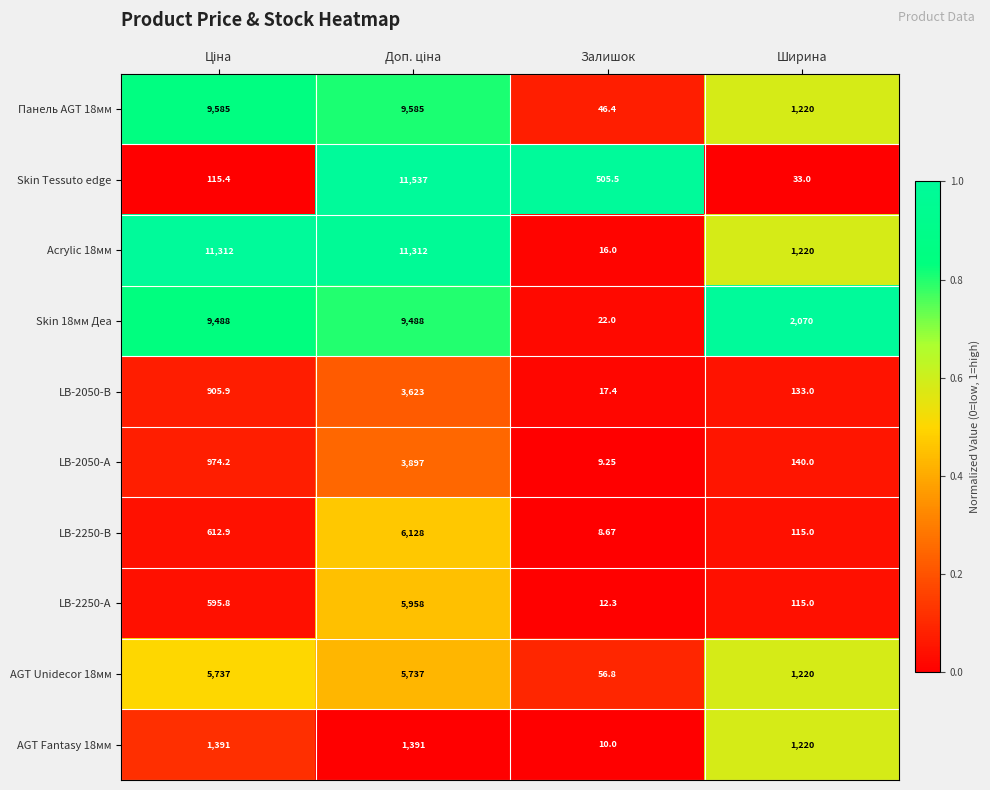

Rank the series at Залишок from lowest to highest value.

LB-2250-В, LB-2050-А, AGT Fantasy 18мм, LB-2250-А, Acrylic 18мм, LB-2050-В, Skin 18мм Деа, Панель AGT 18мм, AGT Unidecor 18мм, Skin Tessuto edge